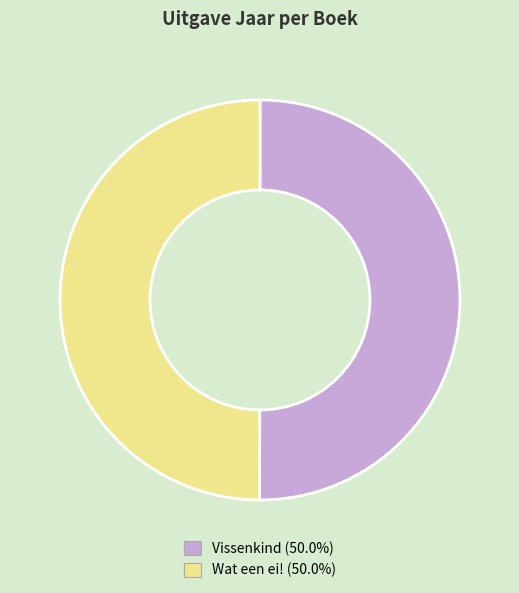

Approximately how many times larger is the value at Vissenkind compared to Wat een ei!?

1.0